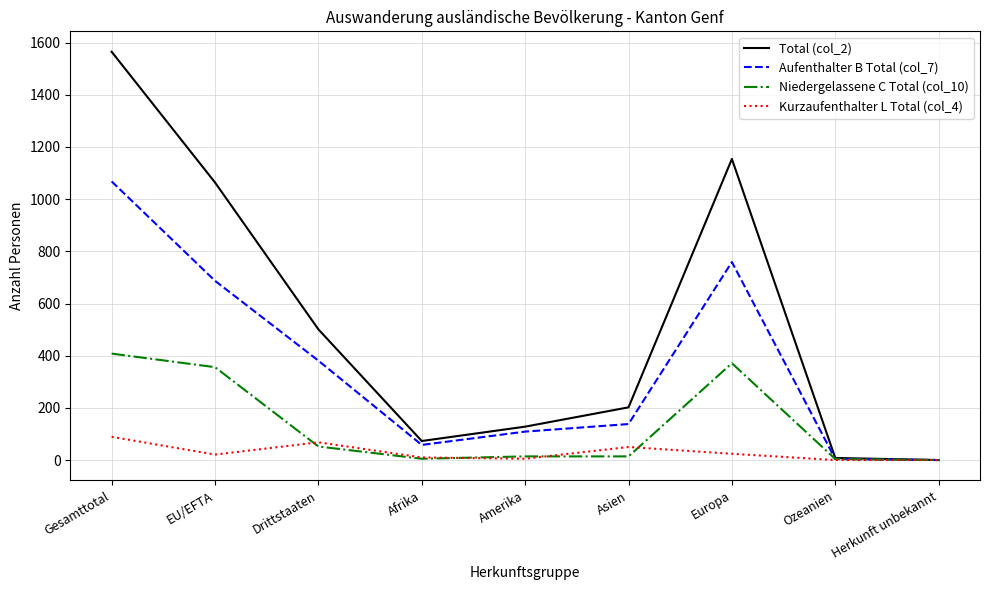

At which category does Aufenthalter B Total (col_7) reach its first local peak?

Europa